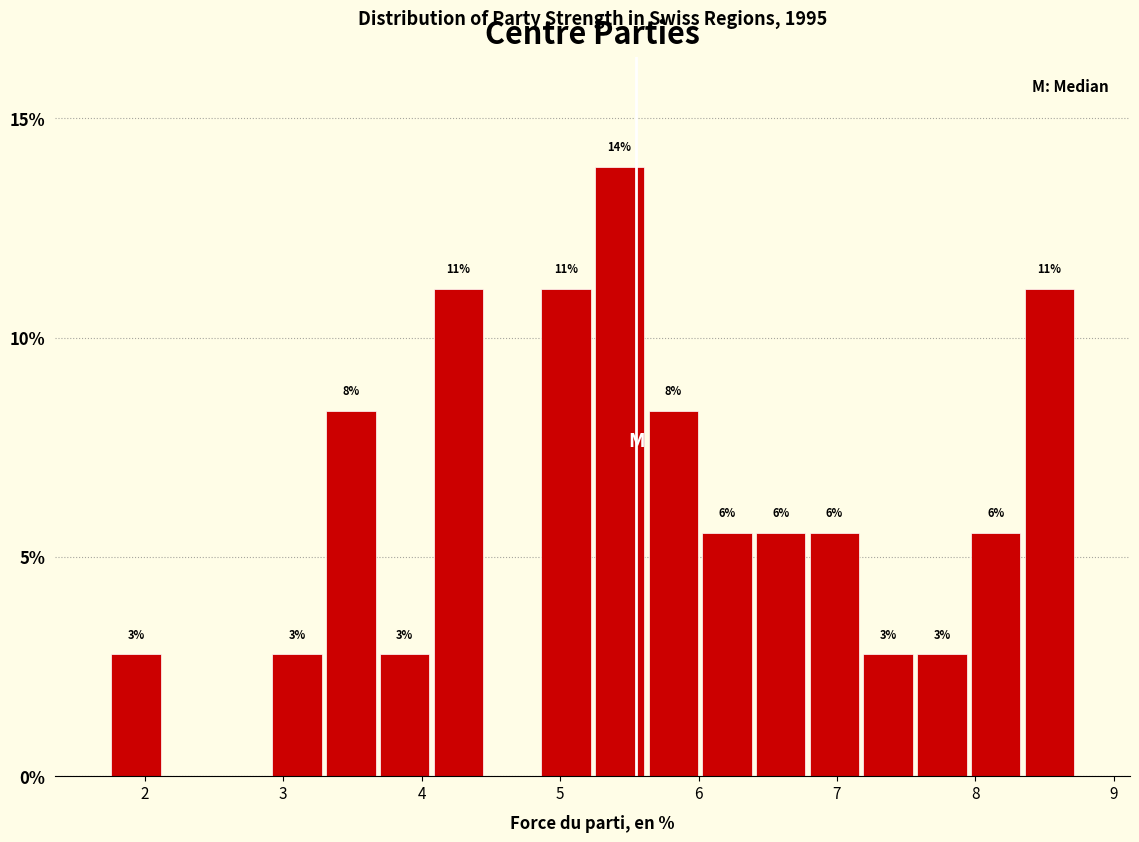

Around what value on the x-axis is the tallest bar? Give the approximate position of its centre, as read against the axis.

5.4